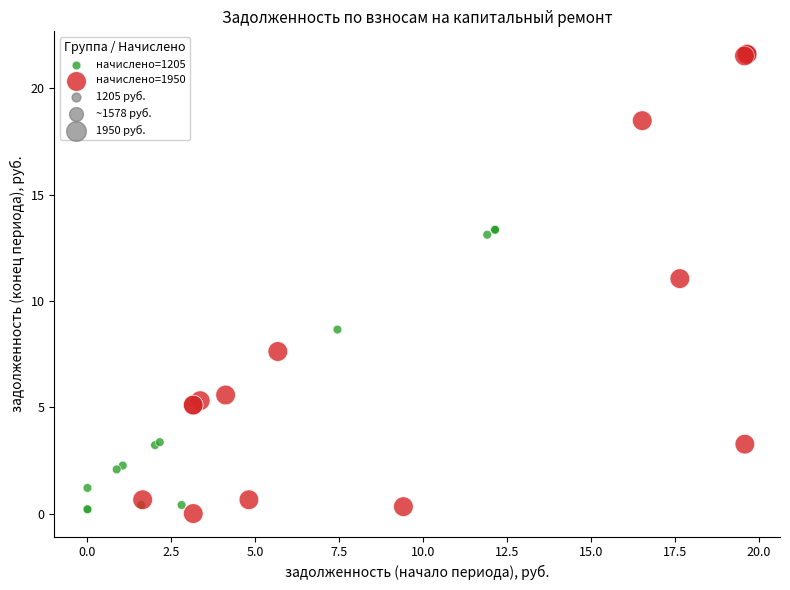

Which series reaches the minimum Y coordinate?

начислено=1950